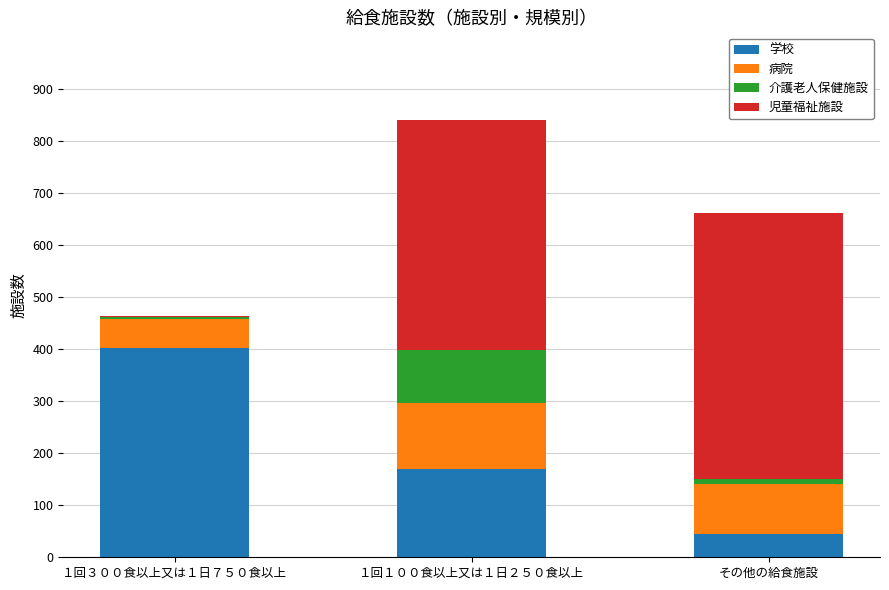

The value of 学校 at その他の給食施設 is 44. True or false?

True